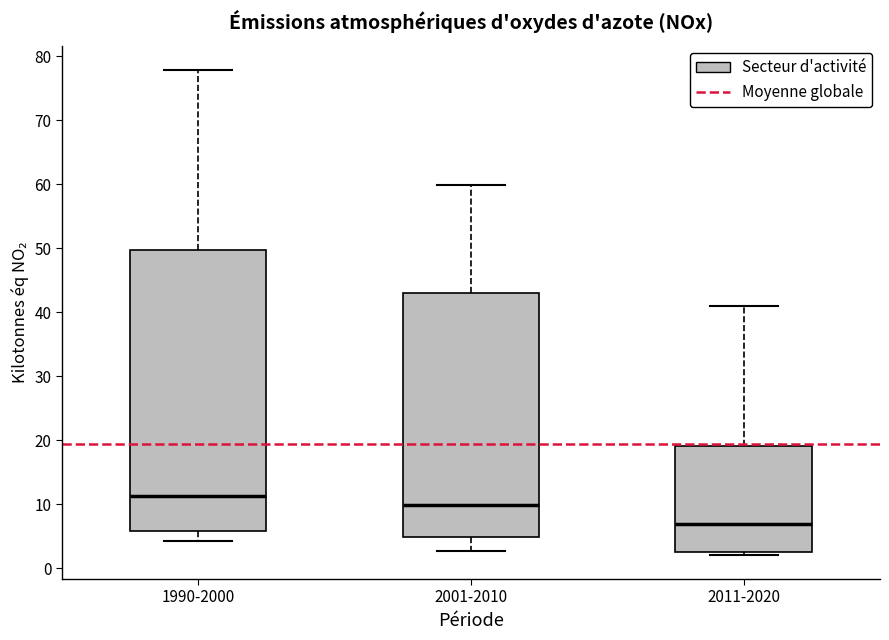

Reading left to right, transcribe this box plot: for each box, give where its median line is, the range the box spans, and where its two whiskers end, as read against the y-axis. The values are not printed on the chart, so give them approximately, as read against the axis.

1990-2000: median 11, box 6 to 50, whiskers 4 to 78
2001-2010: median 10, box 5 to 43, whiskers 3 to 60
2011-2020: median 7, box 3 to 19, whiskers 2 to 41